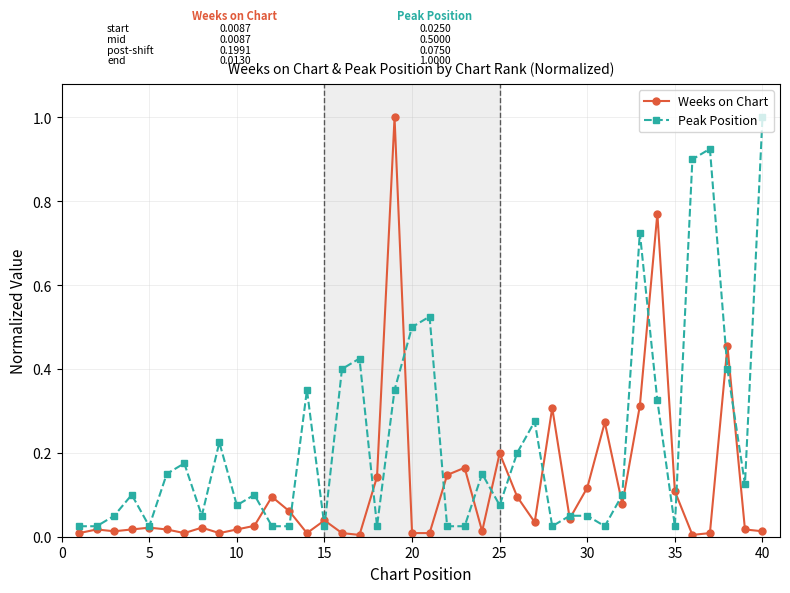

What is the maximum value shown in the chart?

1.0